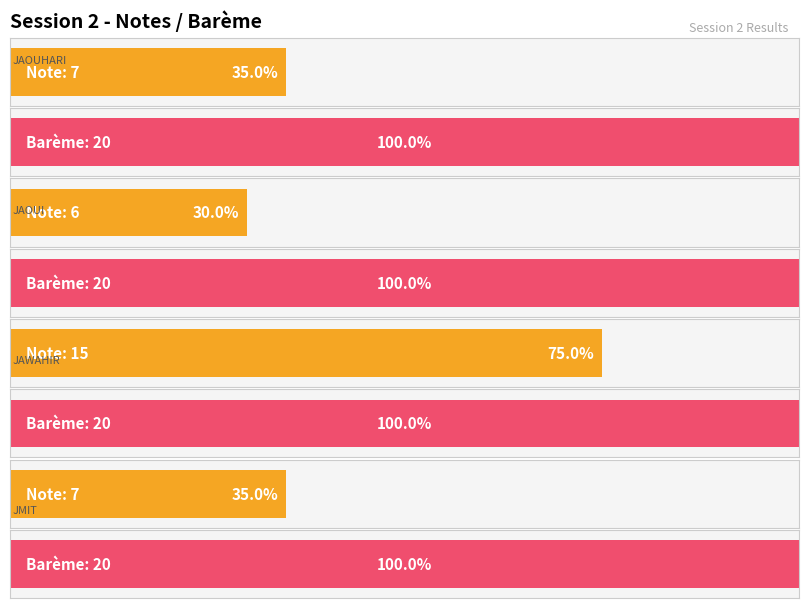

The Note series shows 7 at JAOUHARI. True or false?

True